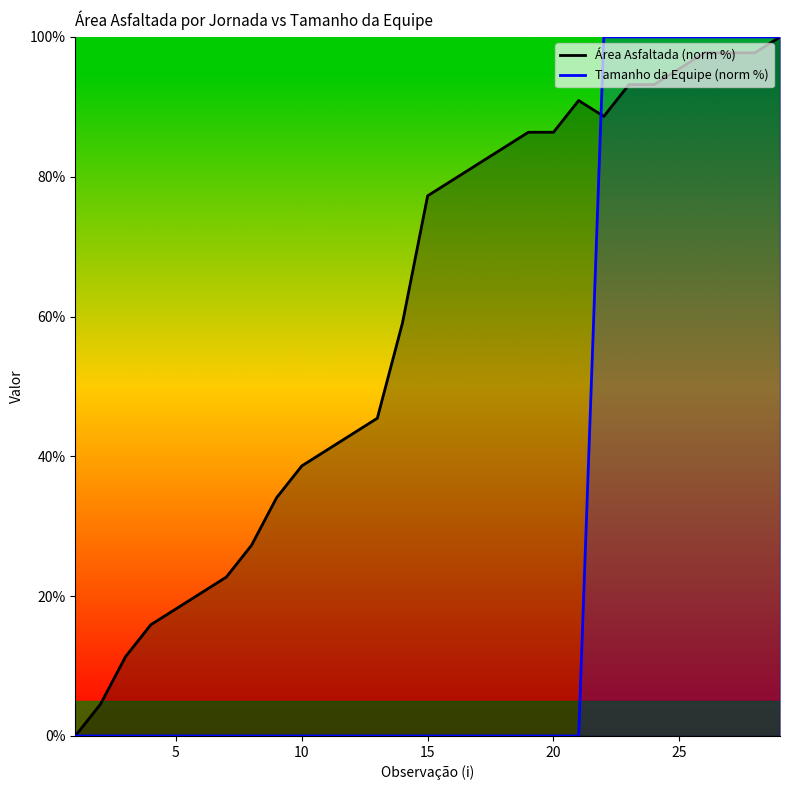

Which series has the largest total across all categories?

Área Asfaltada (norm %)